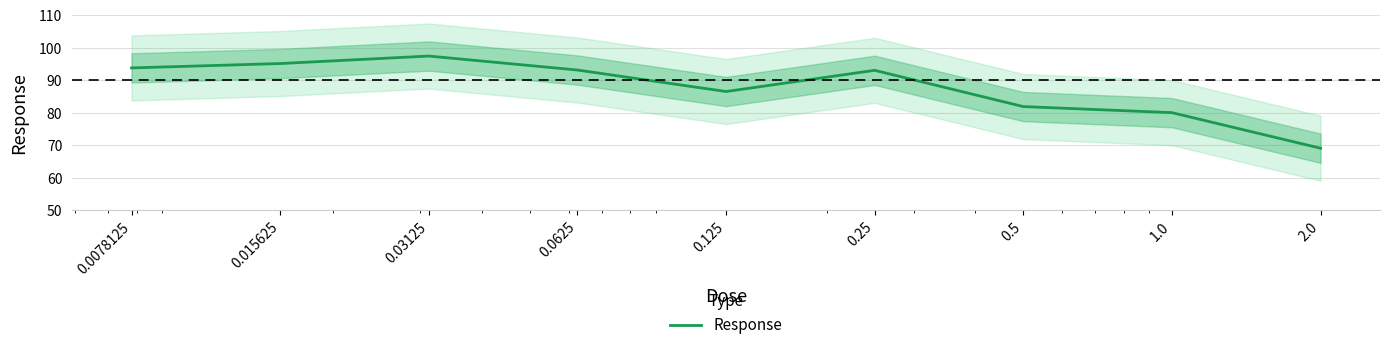

Reading right to left, transcribe all the data shown in this chart.

69.0	80.0	81.8	93.0	86.5	93.1	97.4	95.1	93.7